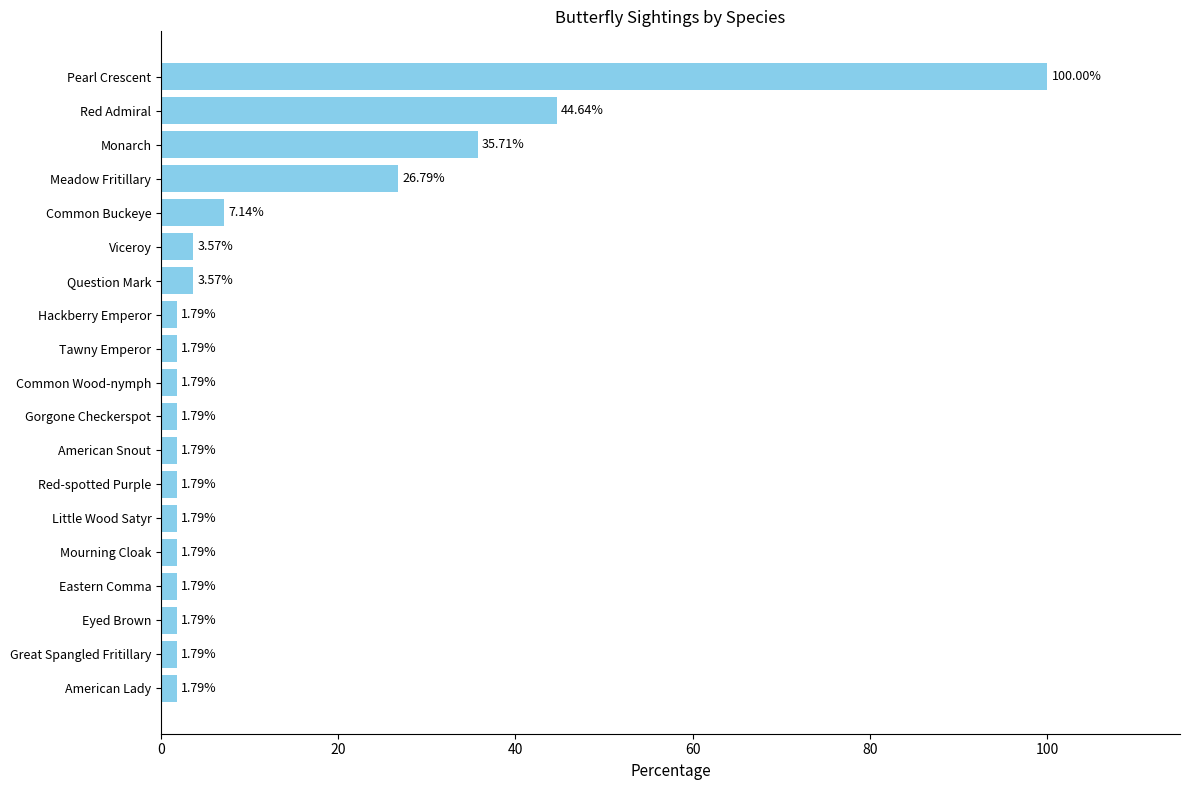

What is the sum of the values at Common Wood-nymph and Common Buckeye?

8.9